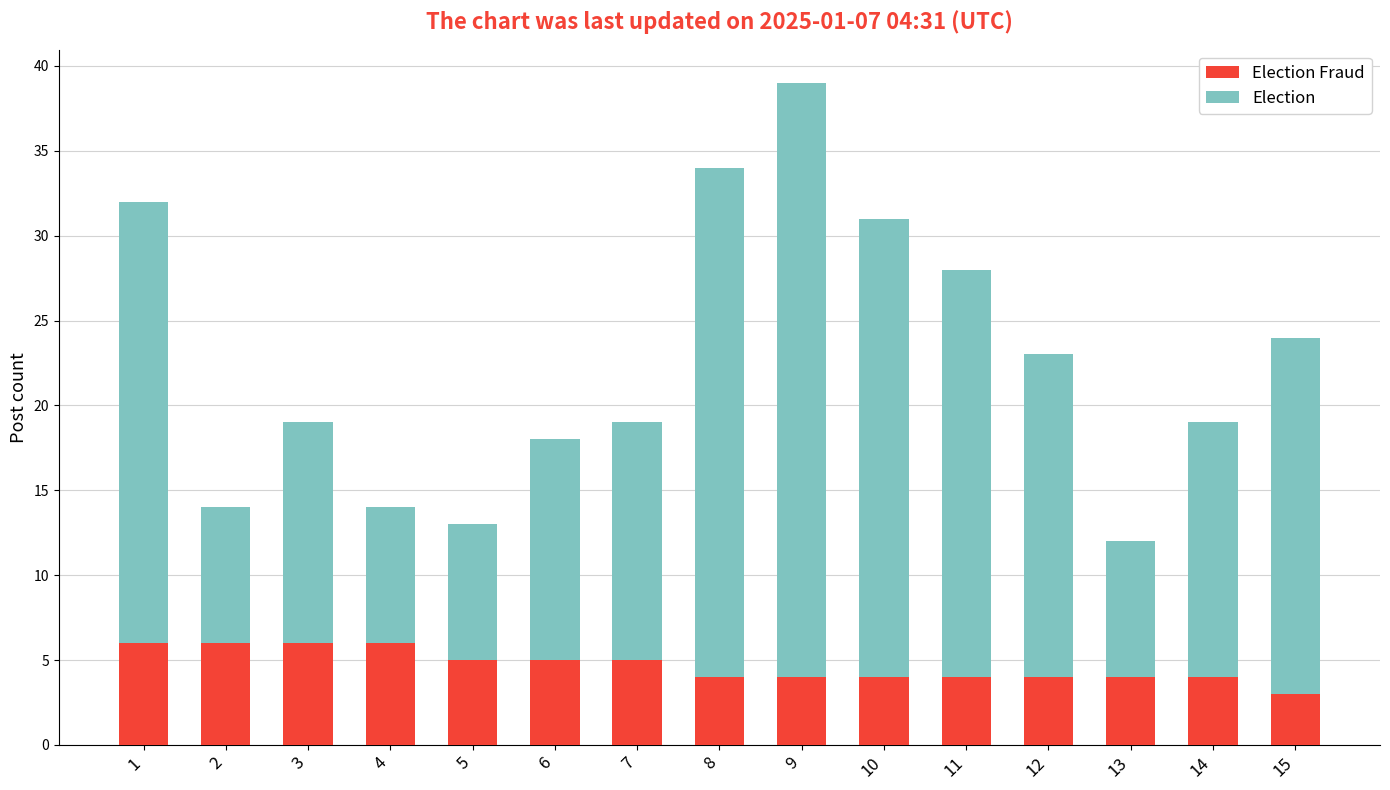

At which category is the sum across all series the highest?

9